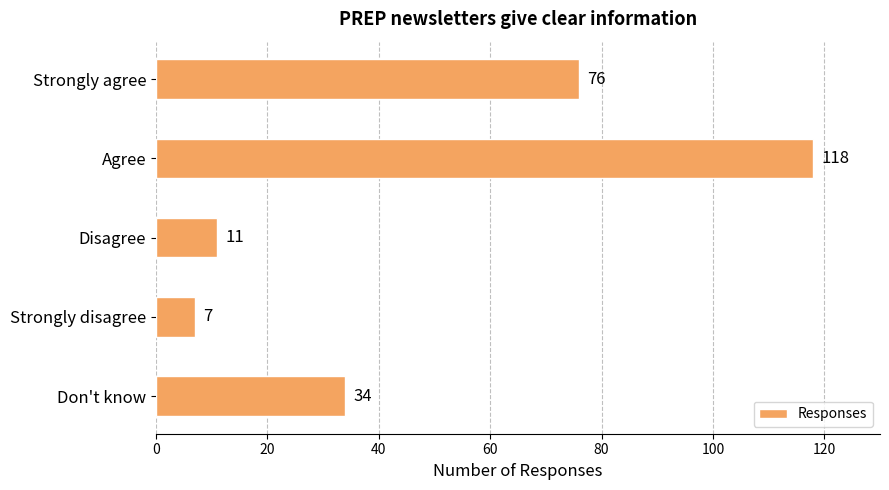

Reading bottom to top, extract all data points from this chart.

34	7	11	118	76